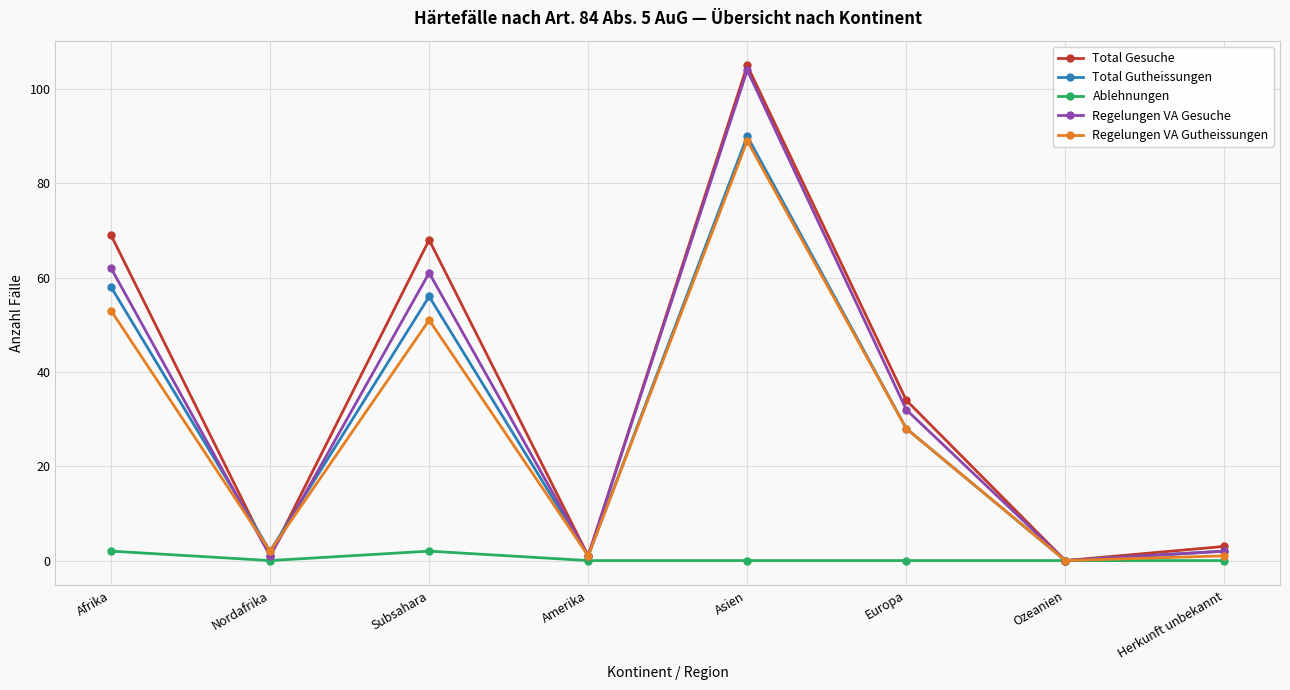

What is the average value of the Total Gutheissungen series?

30